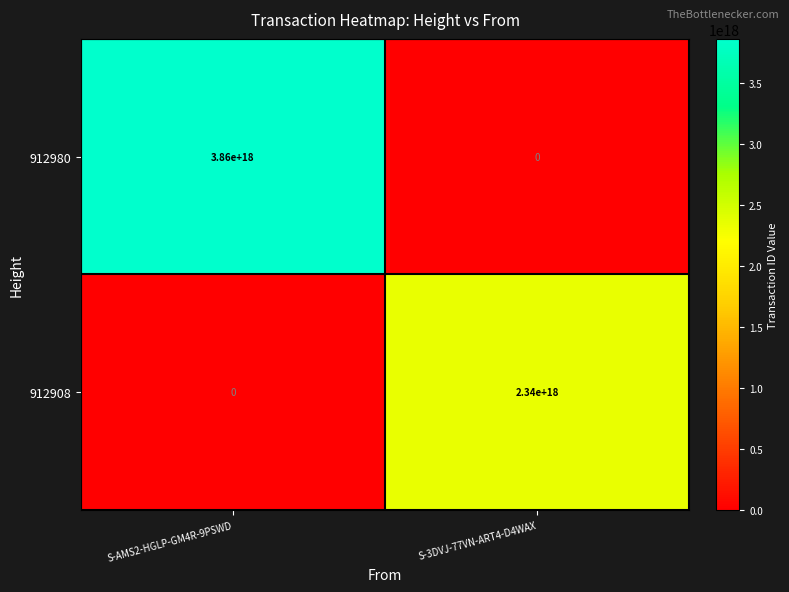

Which series has the largest total across all categories?

912980